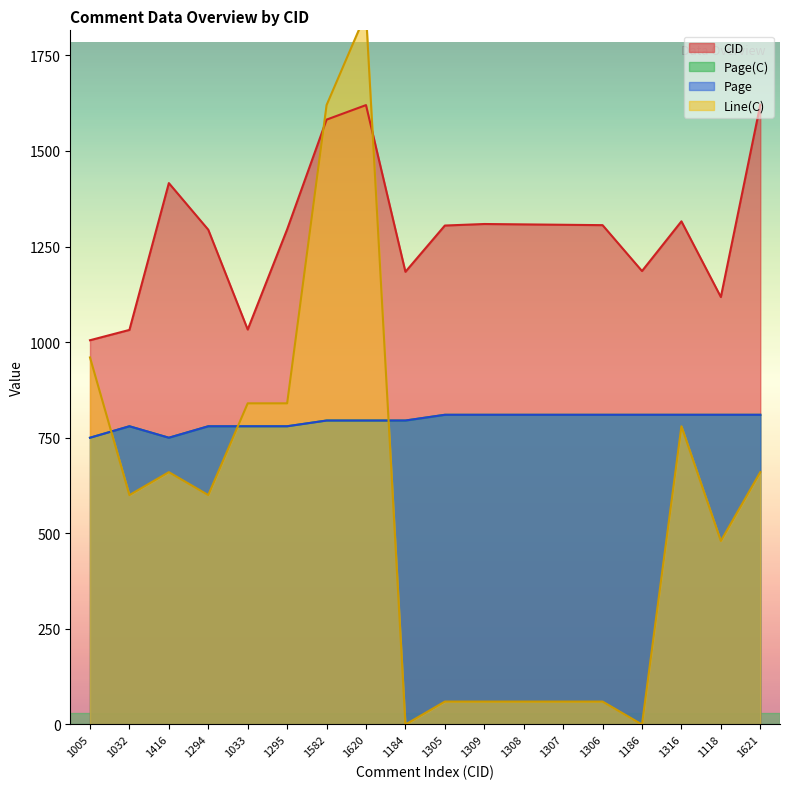

What position from the right is 1582?

12